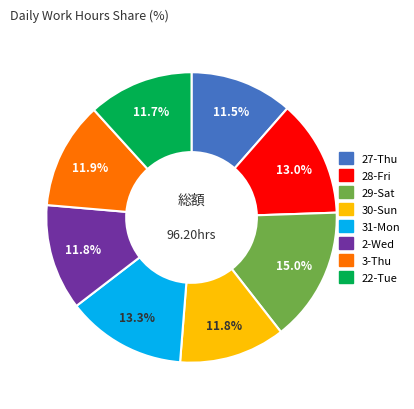

What is the ratio of the value at 22-Tue to the value at 28-Fri?

0.9